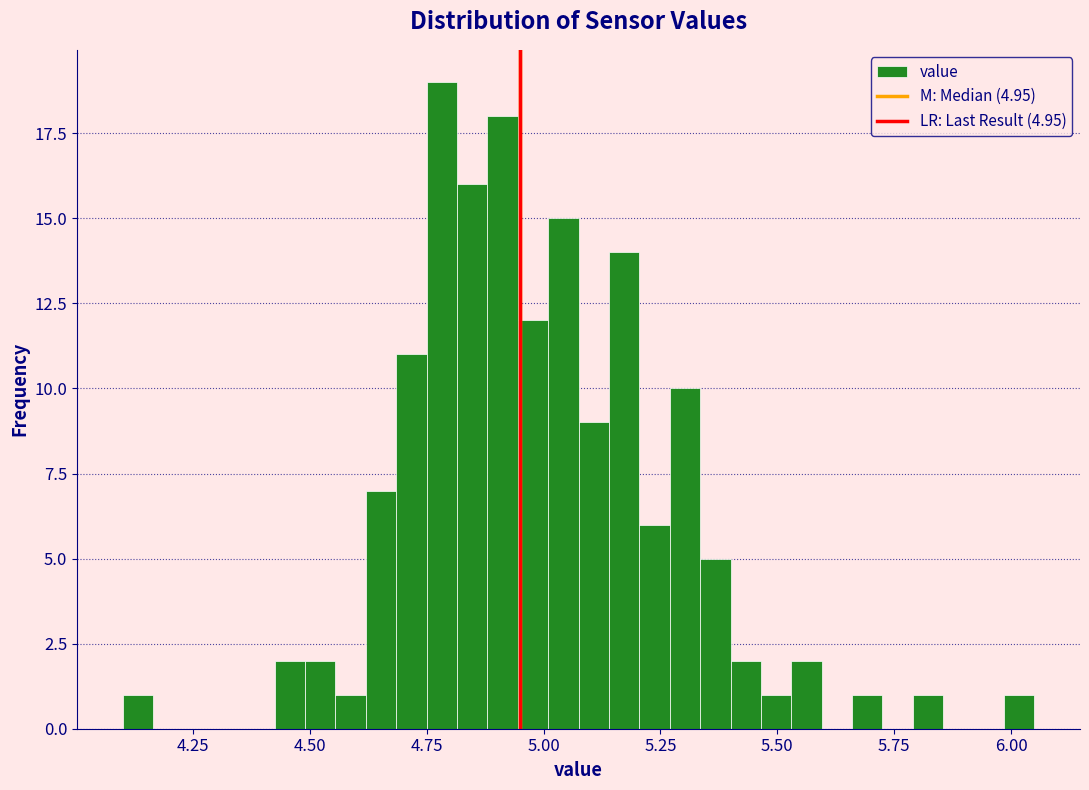

Read against the x-axis, roughly where is the centre of the tallest bar?

4.80